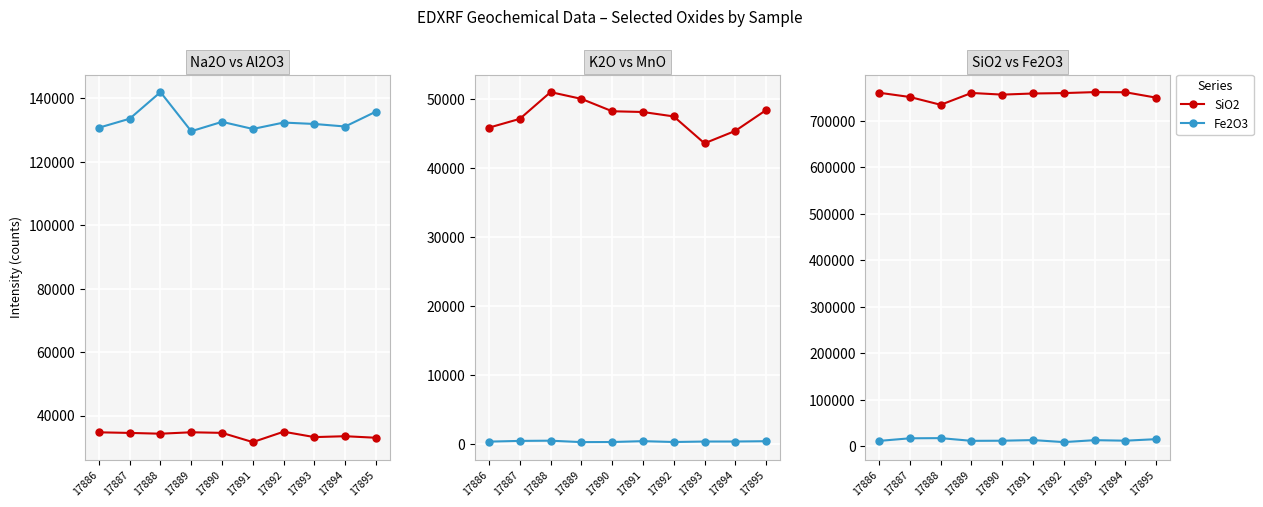

What is the difference between the second highest and second lowest values in the Na2O series?

1726